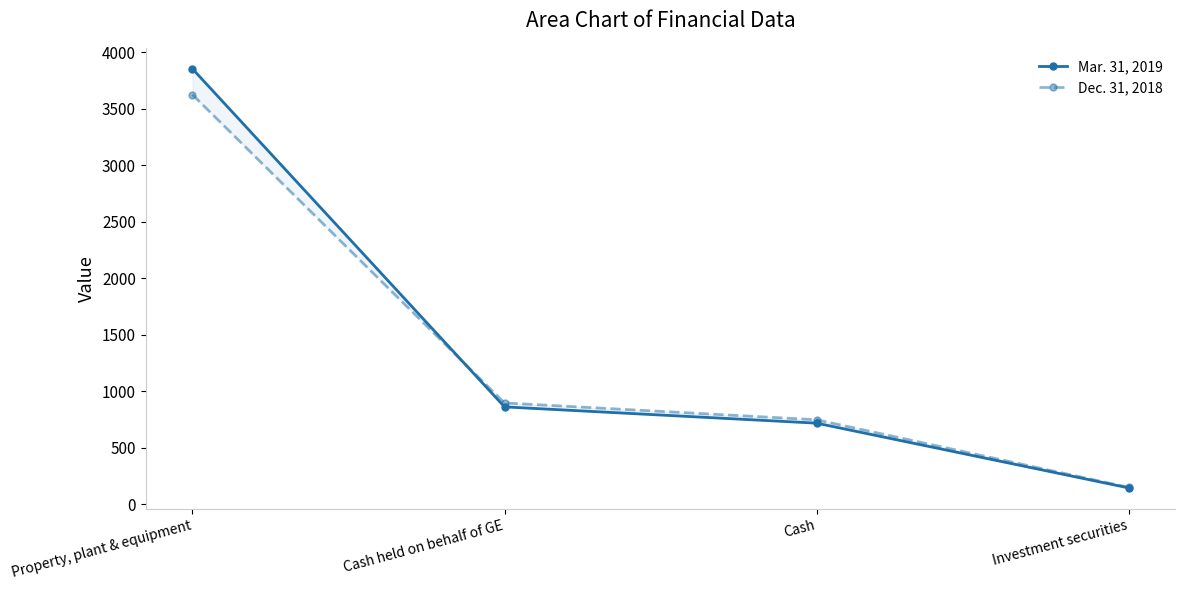

At which category is the sum across all series the highest?

Property, plant & equipment